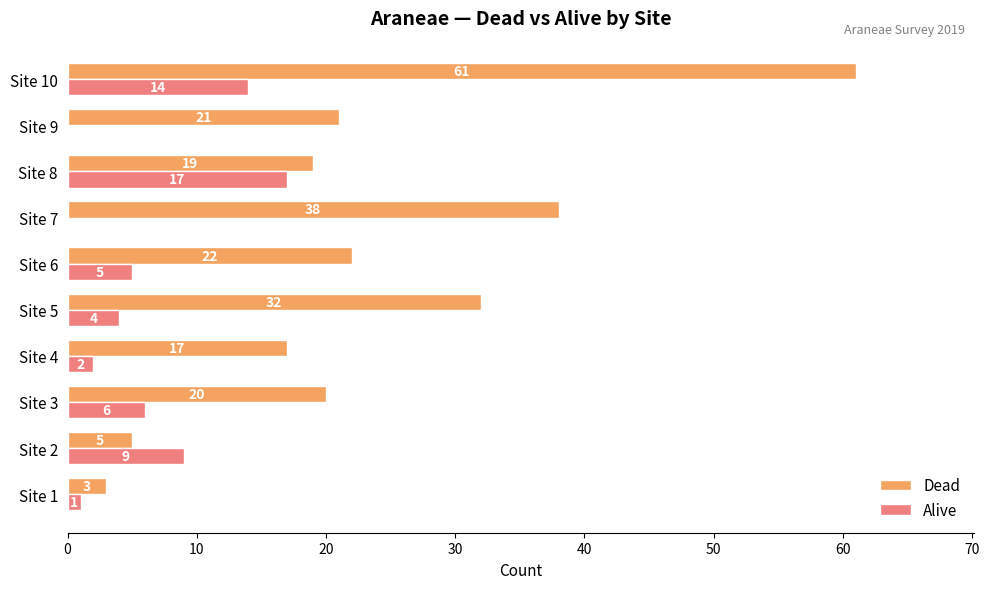

What is the sum of all Alive values?

58